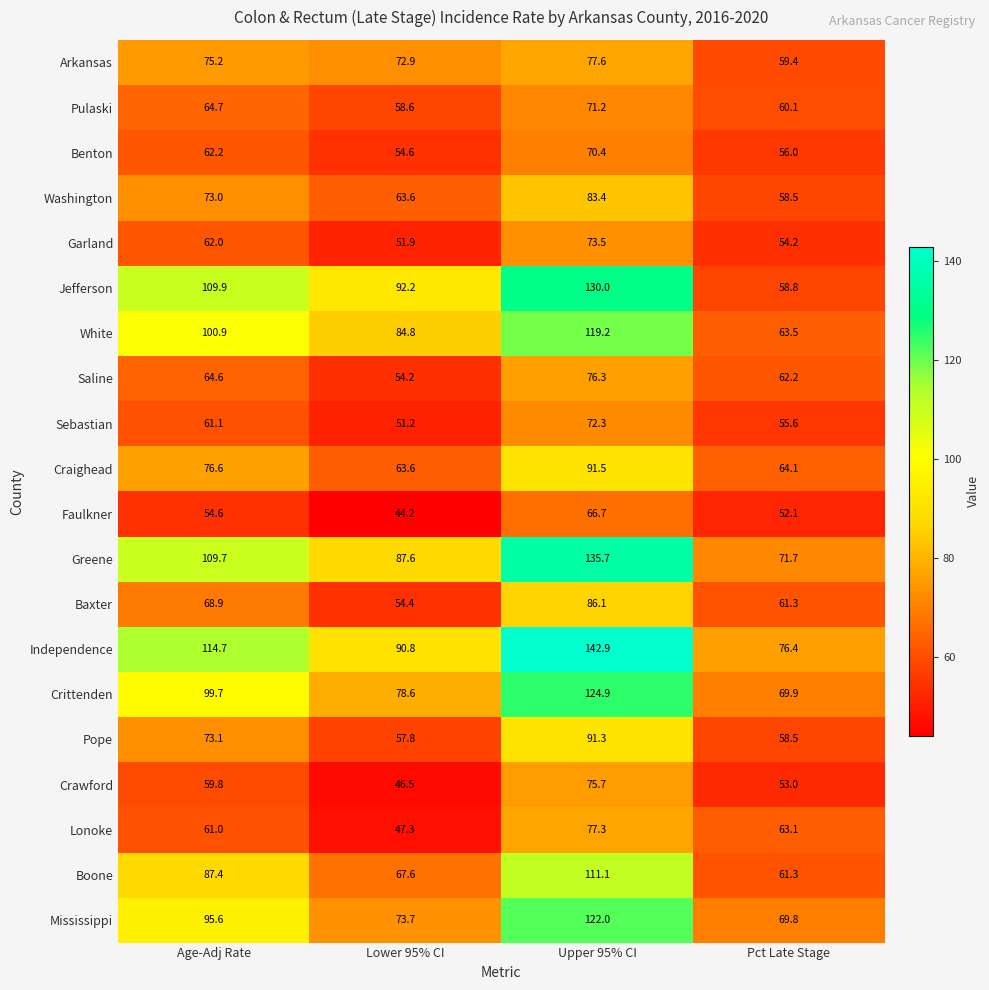

What is the sum of the Pope values at Age-Adj Rate and Upper 95% CI?

164.4